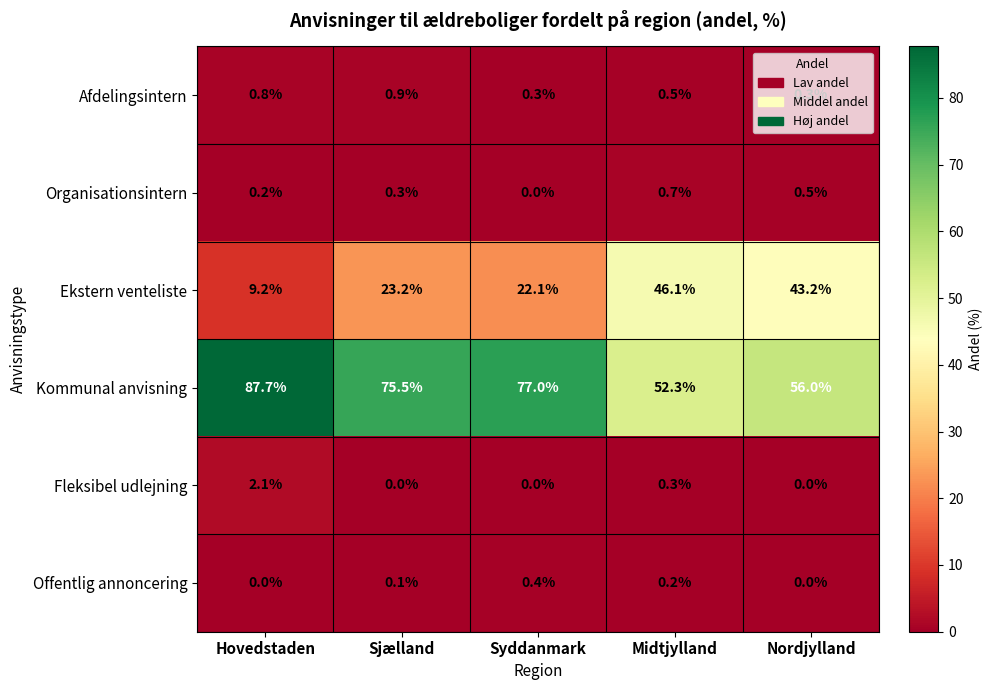

What is the difference between the second highest and minimum values in the Afdelingsintern series?

0.5